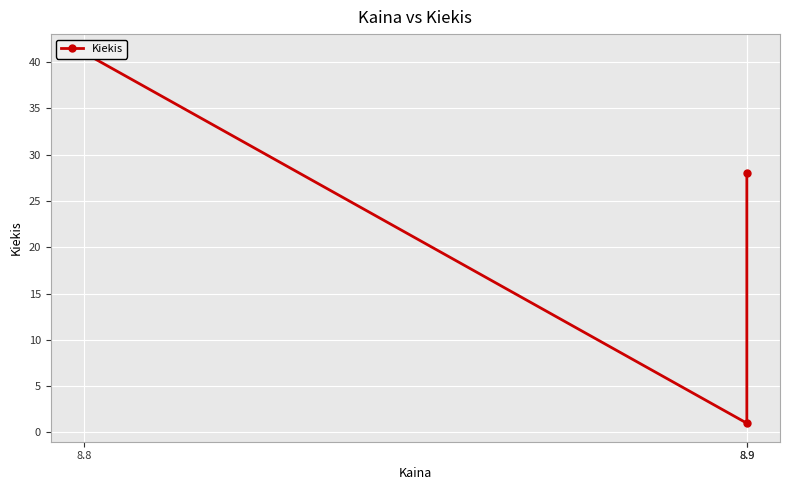

Read the value at 8.9, to the nearest 10.

30